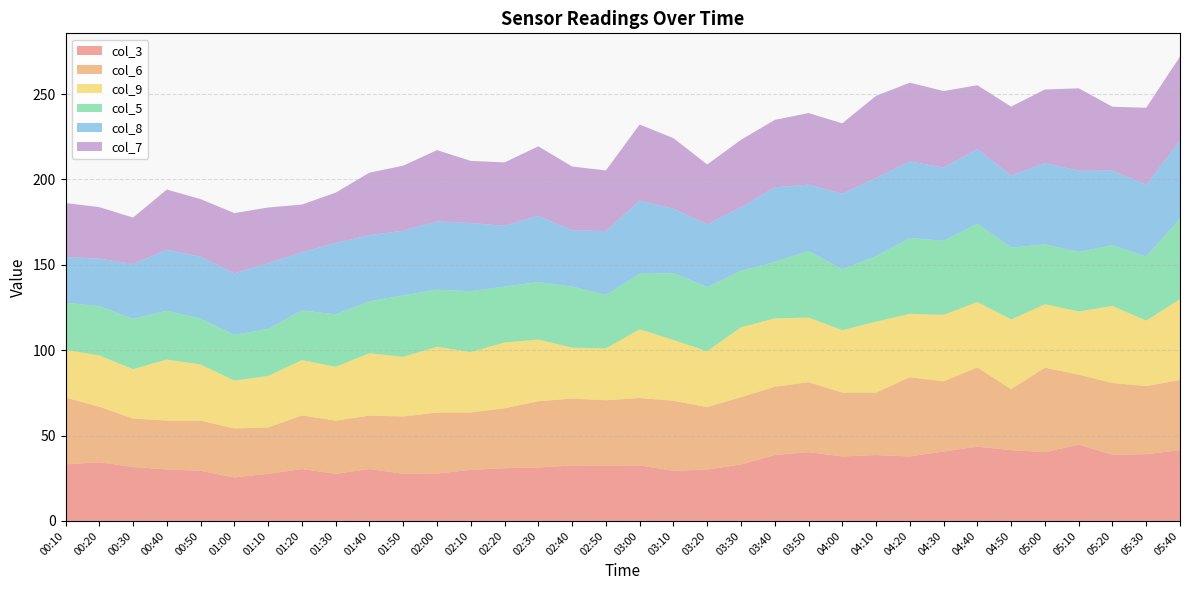

Reading left to right, what are all the values shown in this chart?

col_3: 00:10=33.1	00:20=34.4	00:30=31.6	00:40=30.2	00:50=29.4	01:00=25.5	01:10=27.6	01:20=30.4	01:30=27.6	01:40=30.4	01:50=27.6	02:00=27.8	02:10=29.9	02:20=30.9	02:30=31.3	02:40=32.5	02:50=32.3	03:00=32.5	03:10=29.4	03:20=30.1	03:30=33.1	03:40=38.6	03:50=40.3	04:00=37.8	04:10=38.6	04:20=37.8	04:30=40.7	04:40=43.5	04:50=41.5	05:00=40.3	05:10=44.7	05:20=38.8	05:30=39.1	05:40=41.5
col_6: 00:10=39.2	00:20=32.5	00:30=28.4	00:40=28.6	00:50=29.4	01:00=28.7	01:10=27.2	01:20=31.4	01:30=31.2	01:40=31.3	01:50=33.6	02:00=35.7	02:10=33.7	02:20=35.1	02:30=38.8	02:40=39.2	02:50=38.4	03:00=39.5	03:10=41.0	03:20=36.6	03:30=39.4	03:40=40.0	03:50=41.0	04:00=37.4	04:10=36.6	04:20=46.4	04:30=41.1	04:40=46.4	04:50=35.7	05:00=49.5	05:10=41.0	05:20=42.0	05:30=39.9	05:40=41.1
col_9: 00:10=27.9	00:20=30.0	00:30=28.9	00:40=35.7	00:50=32.8	01:00=28.0	01:10=30.1	01:20=32.4	01:30=31.5	01:40=36.5	01:50=34.9	02:00=38.5	02:10=35.3	02:20=38.5	02:30=36.1	02:40=29.8	02:50=30.4	03:00=40.2	03:10=35.6	03:20=32.7	03:30=40.9	03:40=40.0	03:50=37.8	04:00=36.5	04:10=41.5	04:20=37.1	04:30=38.9	04:40=38.3	04:50=40.8	05:00=37.1	05:10=37.0	05:20=45.1	05:30=38.3	05:40=47.3
col_5: 00:10=27.6	00:20=28.9	00:30=29.5	00:40=28.6	00:50=26.9	01:00=26.8	01:10=27.6	01:20=29.1	01:30=30.7	01:40=30.5	01:50=36.0	02:00=33.4	02:10=35.7	02:20=32.8	02:30=33.7	02:40=35.8	02:50=31.3	03:00=32.5	03:10=39.2	03:20=37.6	03:30=33.1	03:40=33.1	03:50=39.0	04:00=35.7	04:10=38.4	04:20=44.4	04:30=43.4	04:40=45.9	04:50=42.1	05:00=35.1	05:10=34.9	05:20=35.6	05:30=37.6	05:40=47.1
col_8: 00:10=26.8	00:20=27.8	00:30=32.1	00:40=35.7	00:50=36.3	01:00=36.0	01:10=38.5	01:20=34.0	01:30=41.8	01:40=38.7	01:50=37.9	02:00=40.1	02:10=39.9	02:20=35.6	02:30=38.8	02:40=32.9	02:50=37.4	03:00=42.9	03:10=37.7	03:20=36.7	03:30=37.2	03:40=43.7	03:50=38.9	04:00=44.3	04:10=45.7	04:20=44.9	04:30=42.9	04:40=43.7	04:50=42.3	05:00=47.5	05:10=47.5	05:20=43.7	05:30=42.0	05:40=45.7
col_7: 00:10=31.6	00:20=30.2	00:30=27.2	00:40=35.3	00:50=33.7	01:00=35.3	01:10=32.6	01:20=28.0	01:30=29.5	01:40=36.6	01:50=38.1	02:00=41.7	02:10=36.4	02:20=37.1	02:30=40.7	02:40=37.4	02:50=35.5	03:00=44.6	03:10=41.3	03:20=35.1	03:30=39.5	03:40=39.5	03:50=41.9	04:00=41.2	04:10=48.2	04:20=46.1	04:30=44.8	04:40=37.4	04:50=40.3	05:00=43.2	05:10=48.3	05:20=37.4	05:30=45.1	05:40=49.3